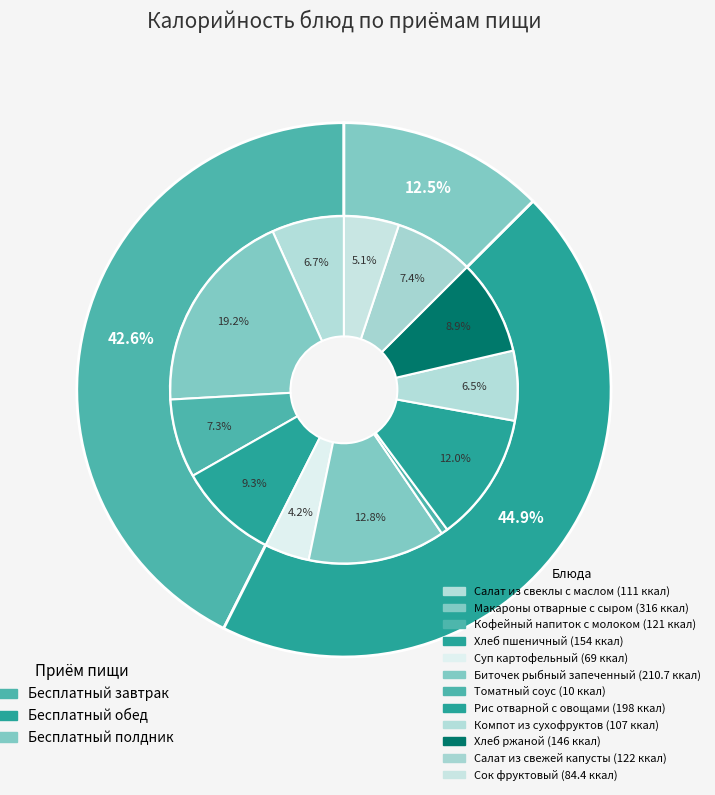

The Томатный соус slice represents 1% of the pie. True or false?

True